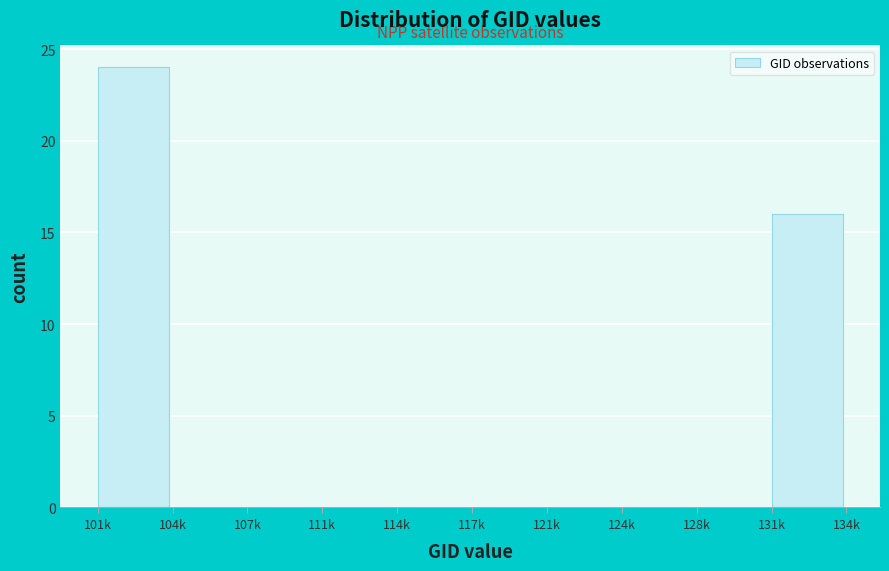

Reading left to right, extract all data points from this chart.

101k=24	104k=0	107k=0	111k=0	114k=0	117k=0	121k=0	124k=0	128k=0	131k=16